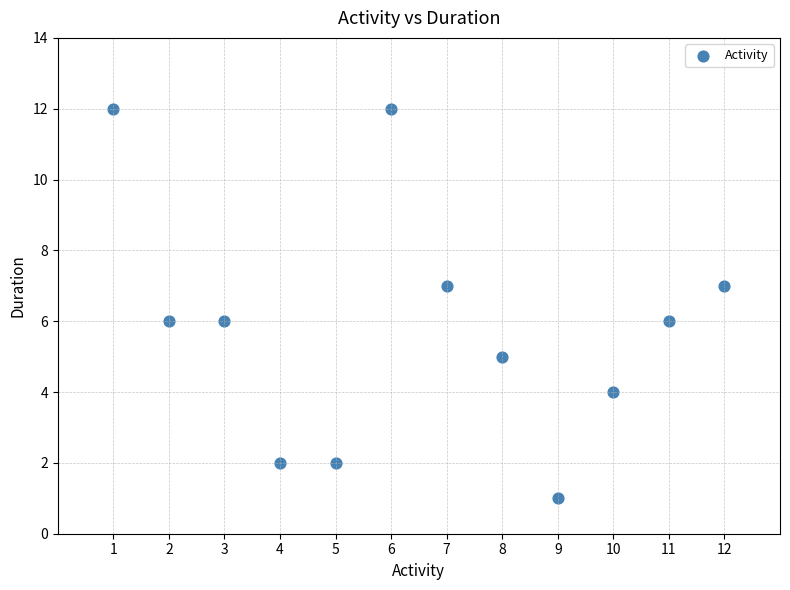

What is the average X value?

6